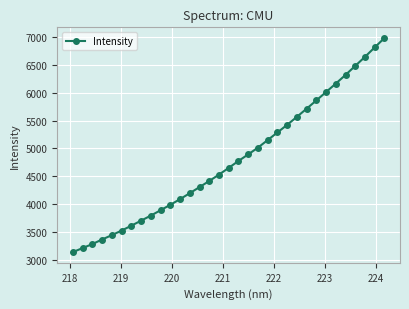

What is the value of the 2nd point from the left?

3210.1